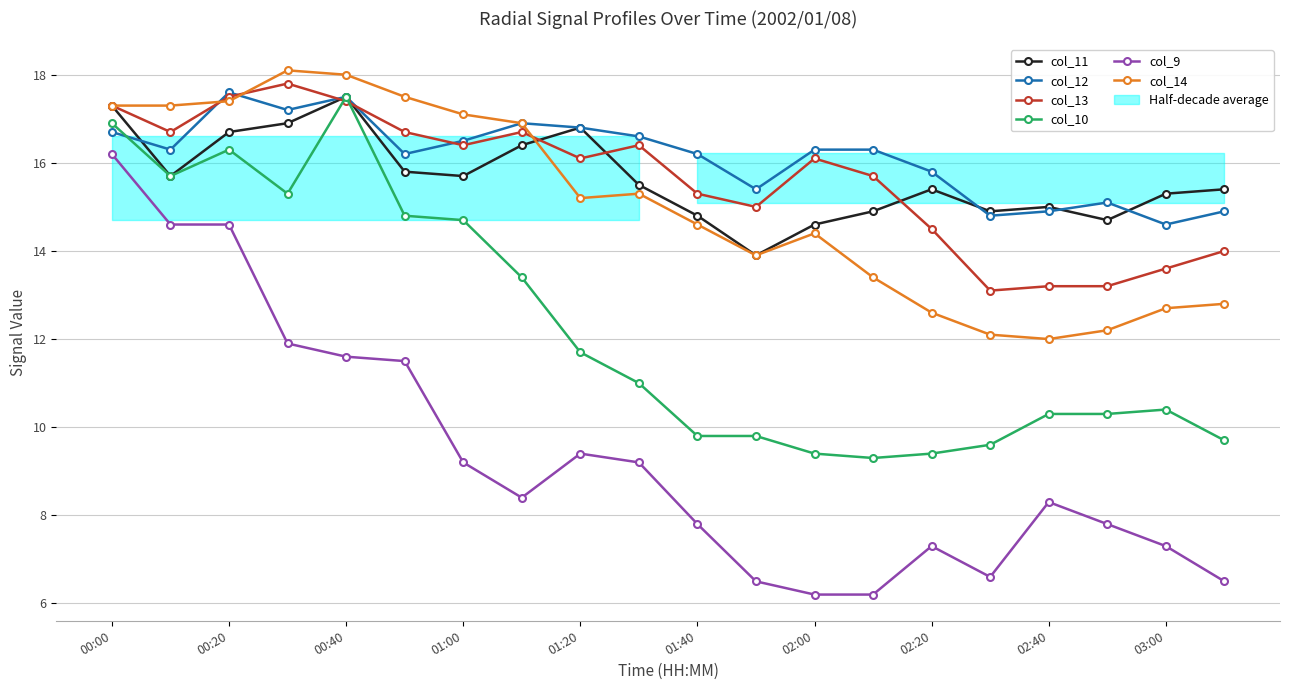

What is the maximum value shown in the chart?

18.1